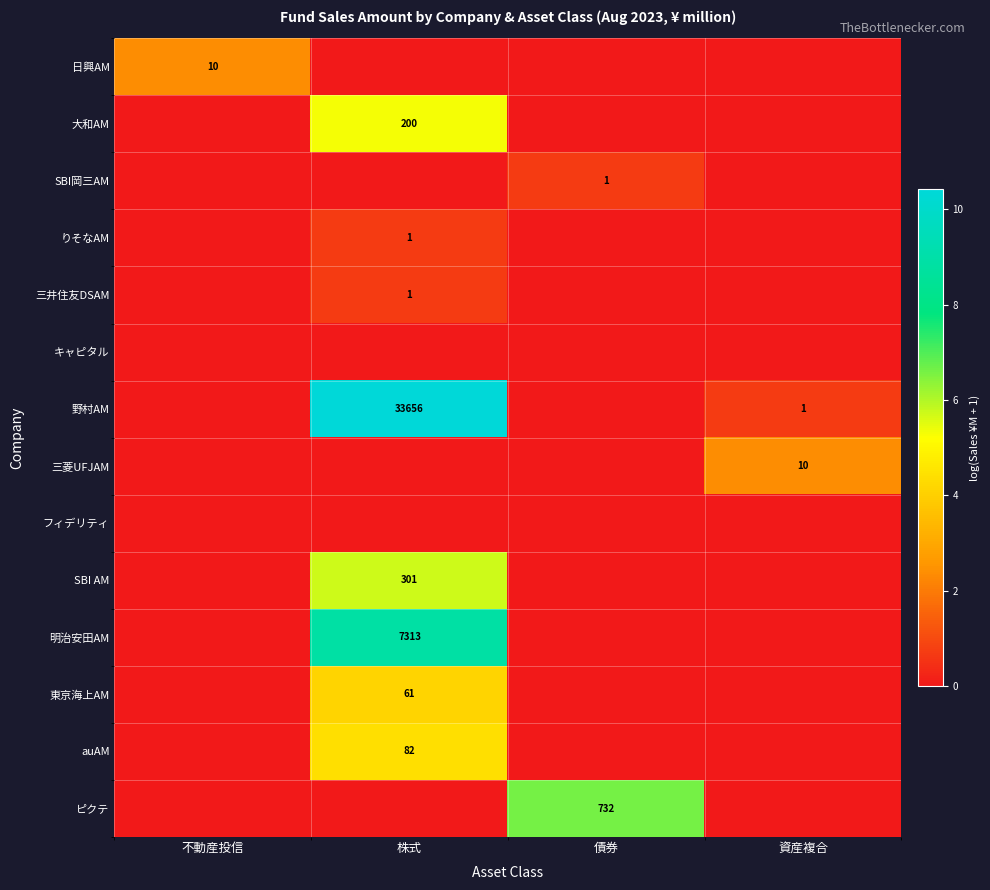

Is it true that auAM equals 41 at 株式?

False